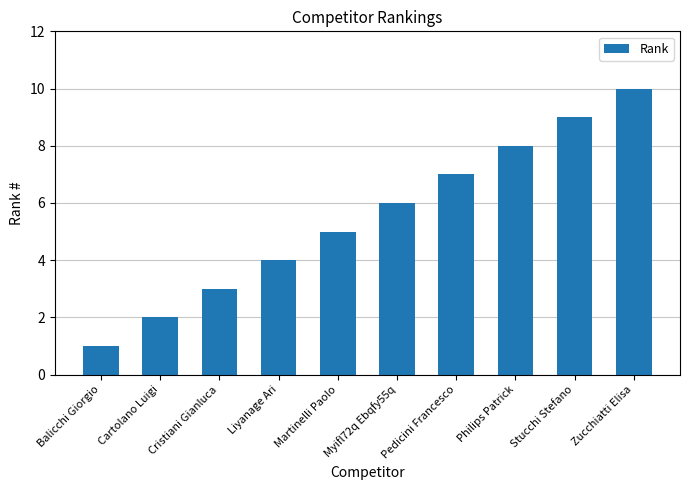

Are the bars grouped side by side (vs. stacked)?

No